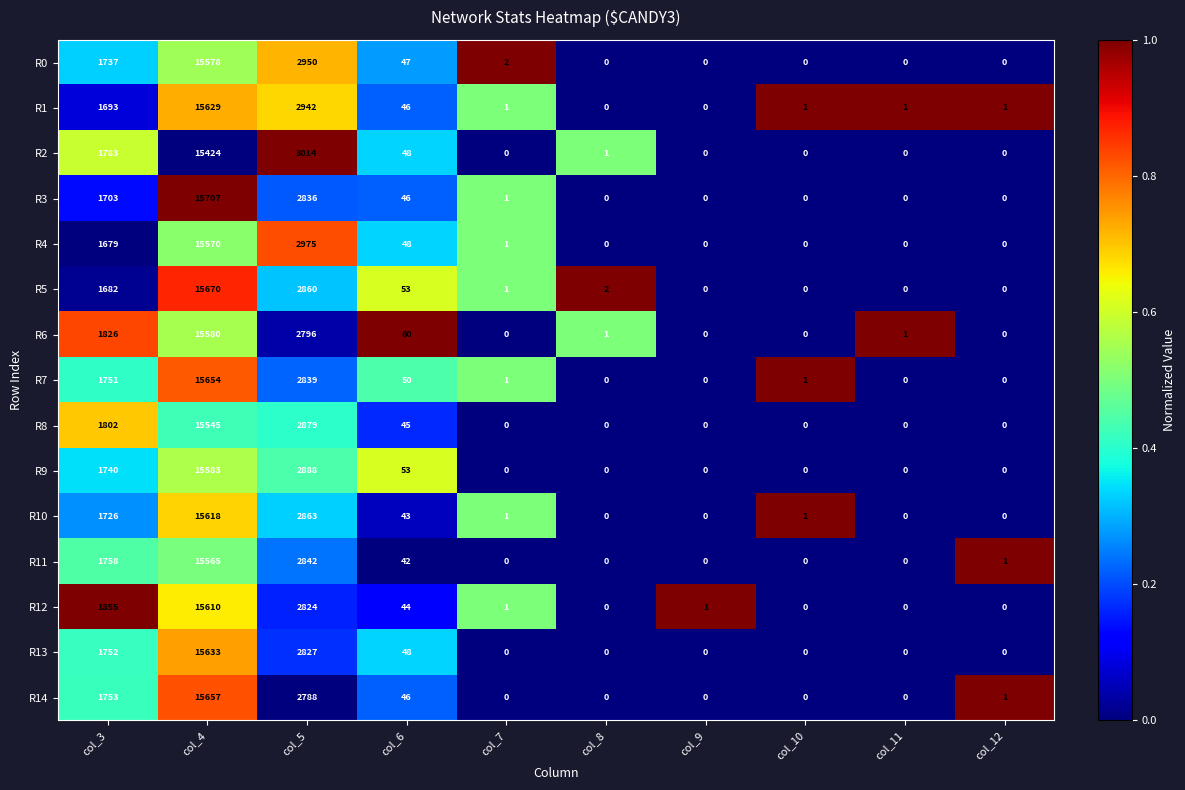

List the series in order of their peak value, highest first.

R3, R5, R14, R7, R13, R1, R10, R12, R9, R6, R0, R4, R11, R8, R2